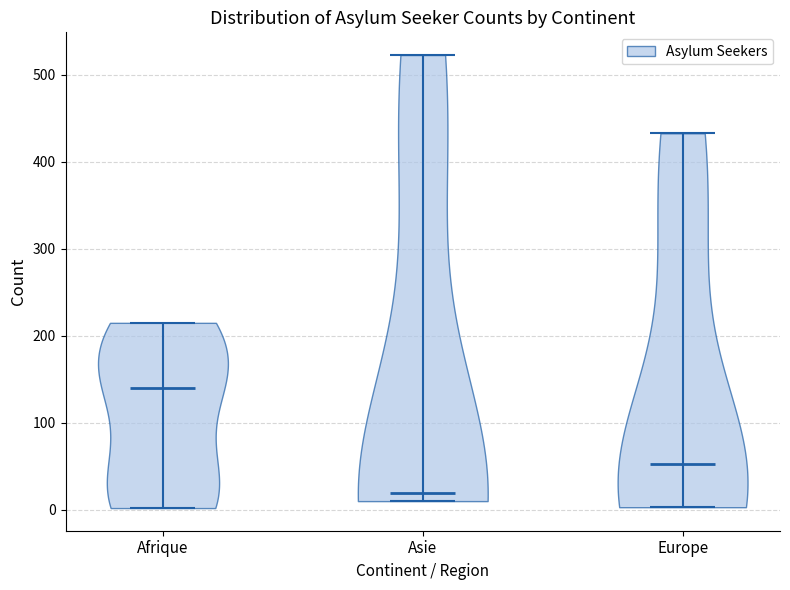

What is the highest point the violin for Europe reaches on the y-axis? The values are not printed on the chart, so give them approximately, as read against the axis.

430